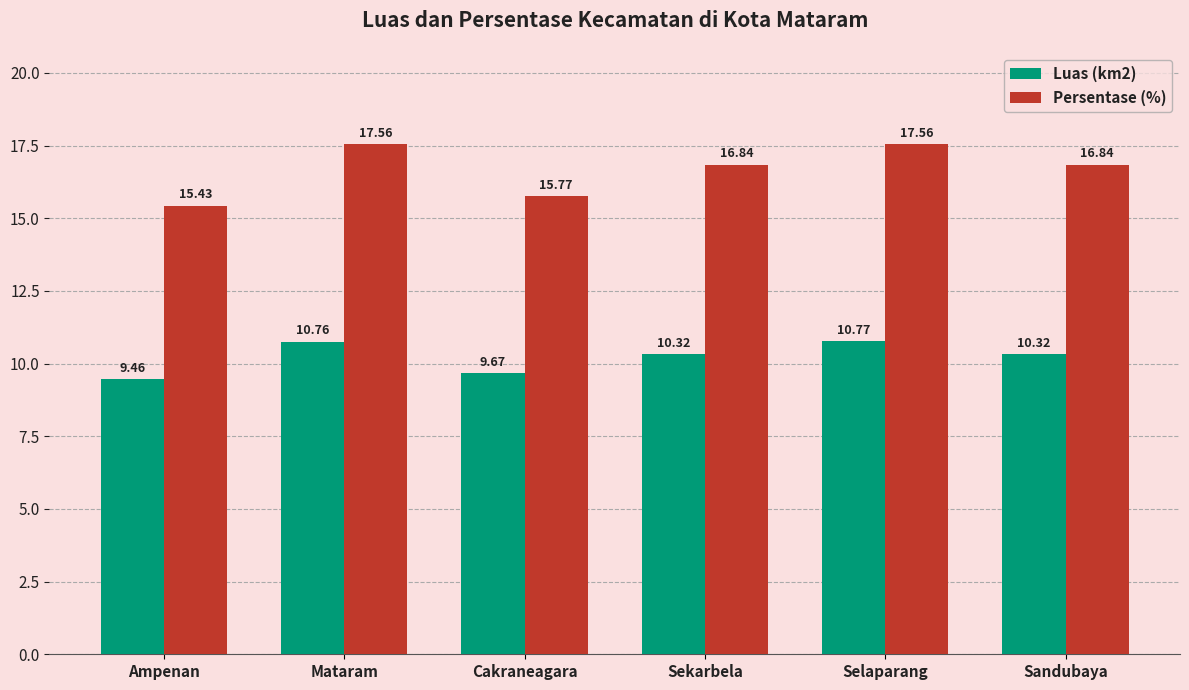

True or false: Luas (km2) has a value of 14.4 at Mataram.

False